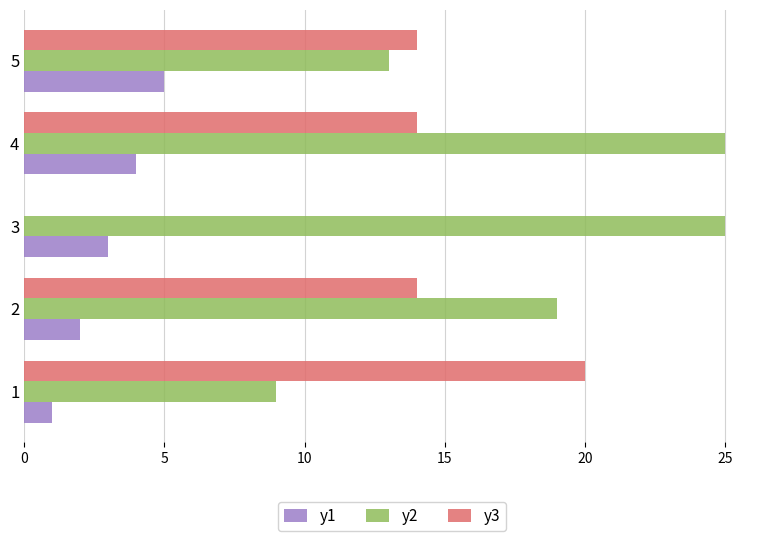

How many categories are shown in the chart?

5